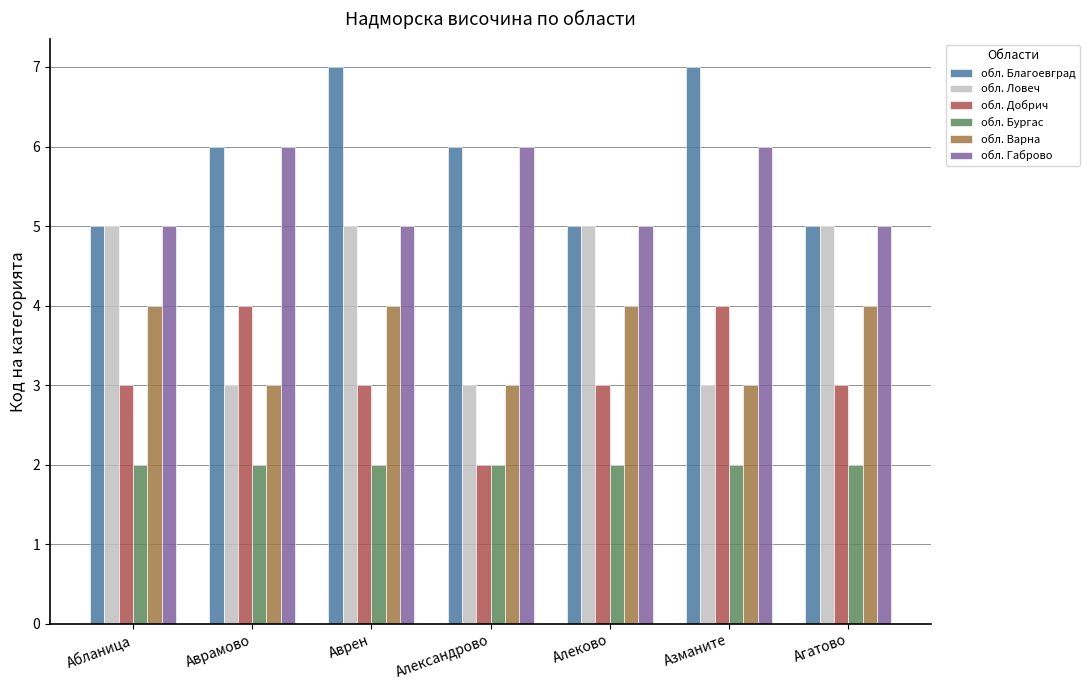

Reading left to right, transcribe all the data shown in this chart.

обл. Благоевград: Абланица=5	Аврамово=6	Аврен=7	Александрово=6	Алеково=5	Азманите=7	Агатово=5
обл. Ловеч: Абланица=5	Аврамово=3	Аврен=5	Александрово=3	Алеково=5	Азманите=3	Агатово=5
обл. Добрич: Абланица=3	Аврамово=4	Аврен=3	Александрово=2	Алеково=3	Азманите=4	Агатово=3
обл. Бургас: Абланица=2	Аврамово=2	Аврен=2	Александрово=2	Алеково=2	Азманите=2	Агатово=2
обл. Варна: Абланица=4	Аврамово=3	Аврен=4	Александрово=3	Алеково=4	Азманите=3	Агатово=4
обл. Габрово: Абланица=5	Аврамово=6	Аврен=5	Александрово=6	Алеково=5	Азманите=6	Агатово=5